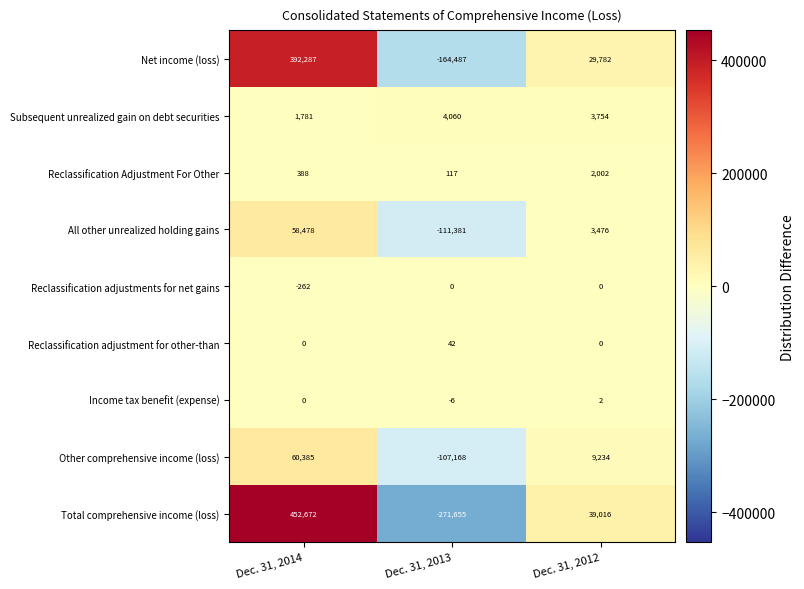

Count the number of data series in this chart.

9